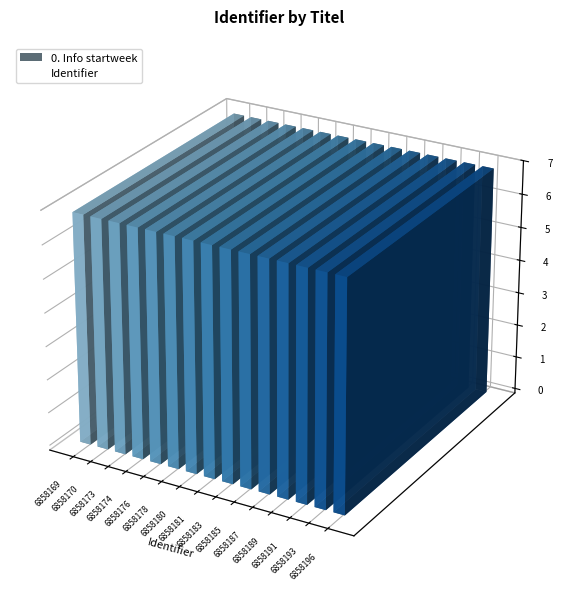

How many values are below 6858181?

7